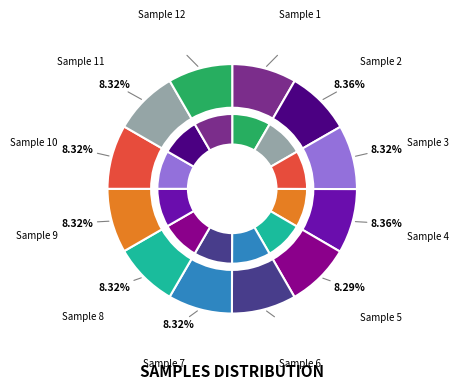

How many slices are in this pie chart?

12